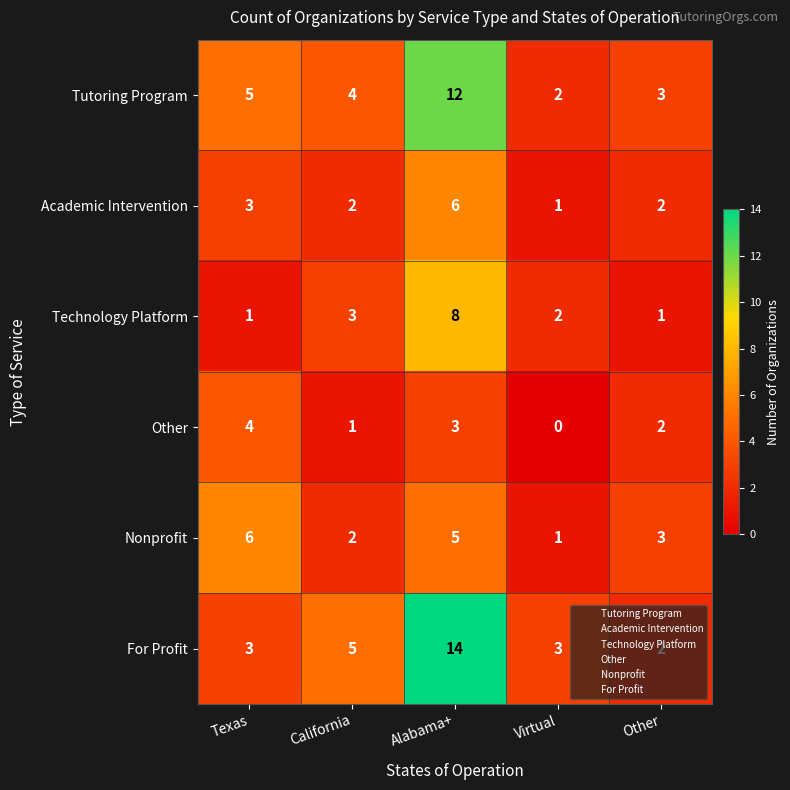

Count the number of data series in this chart.

6